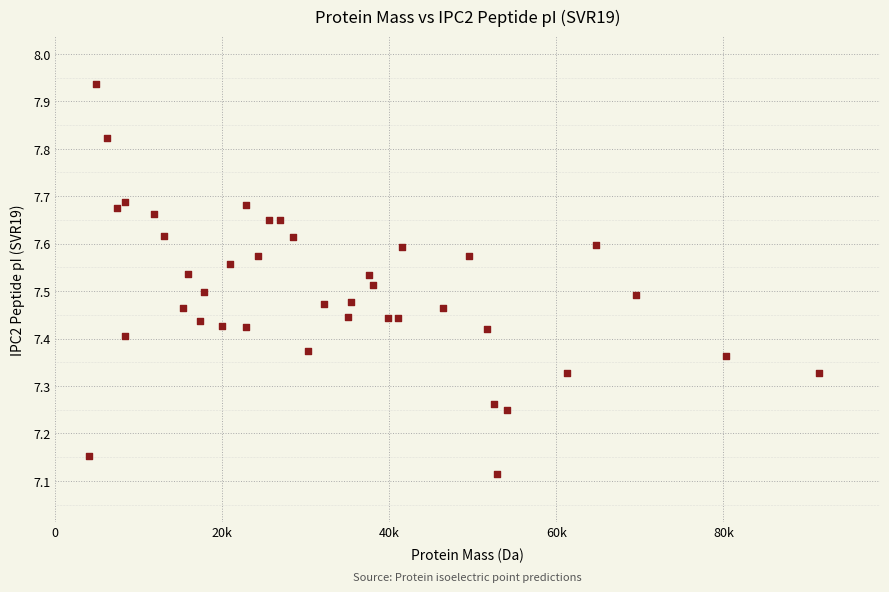

What is the range of X values (max minus min)?

87363.7